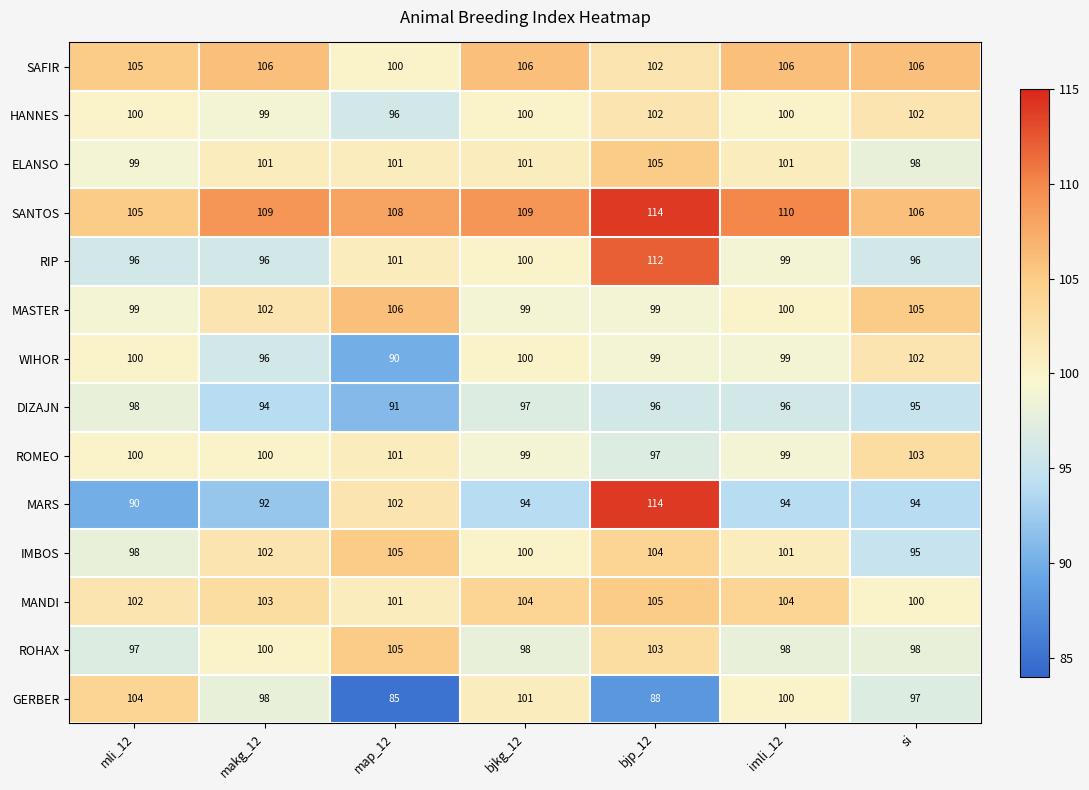

The SAFIR series shows 147 at makg_12. True or false?

False